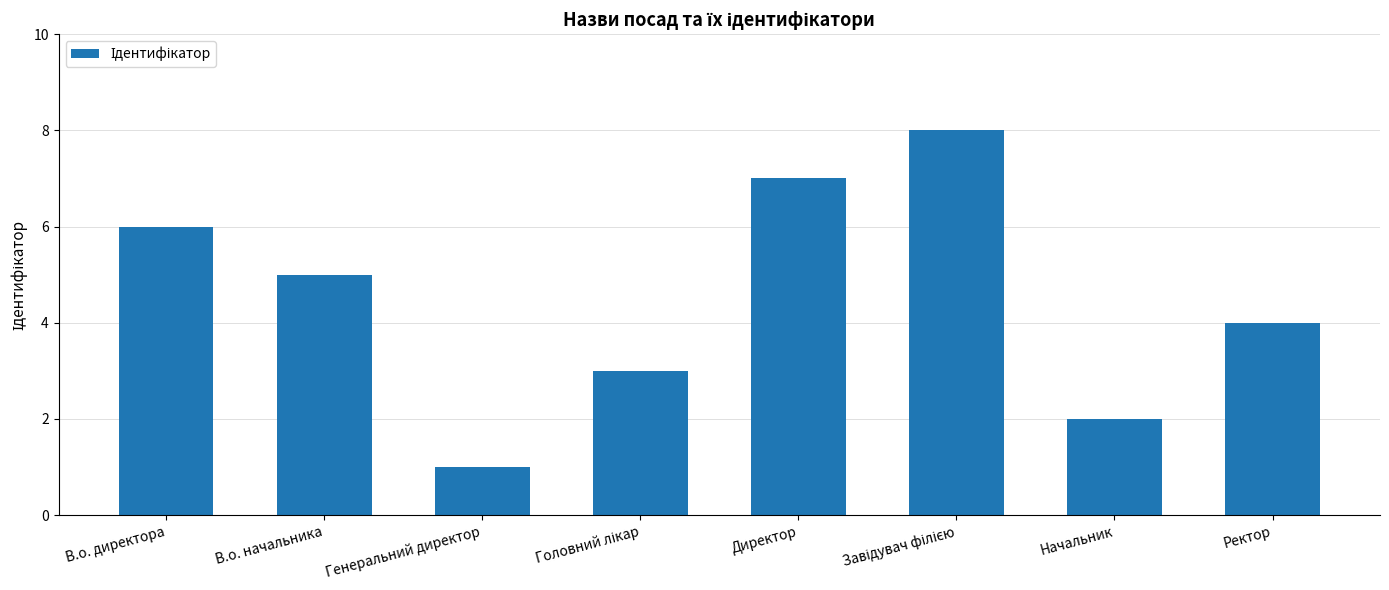

What is the ratio of the value at Начальник to the value at В.о. начальника?

0.4